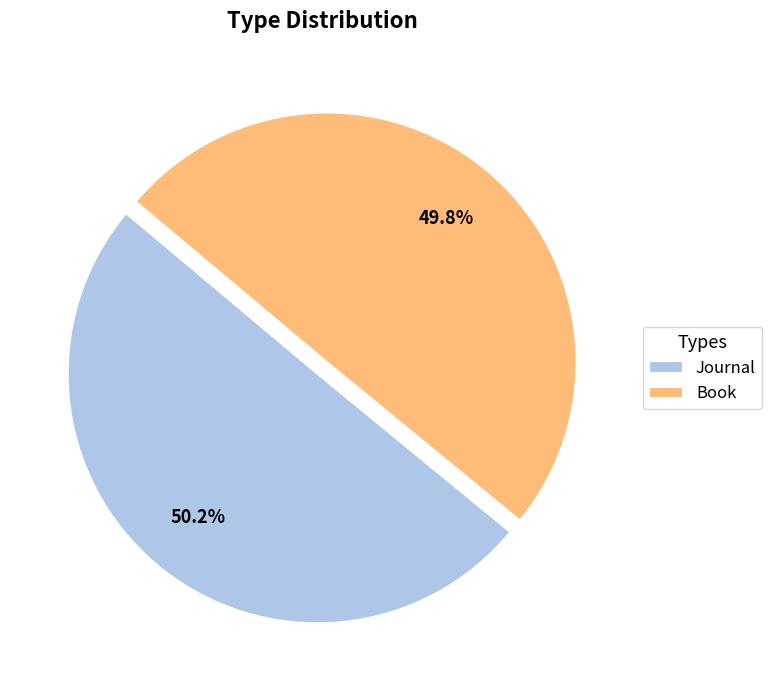

Is it true that Book is 59% of the pie?

False